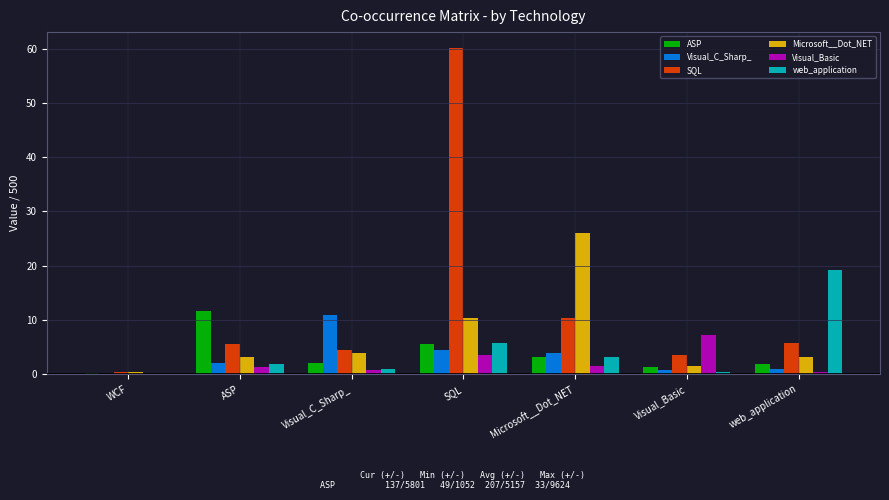

At which label does Visual_C_Sharp_ reach its peak?

Visual_C_Sharp_